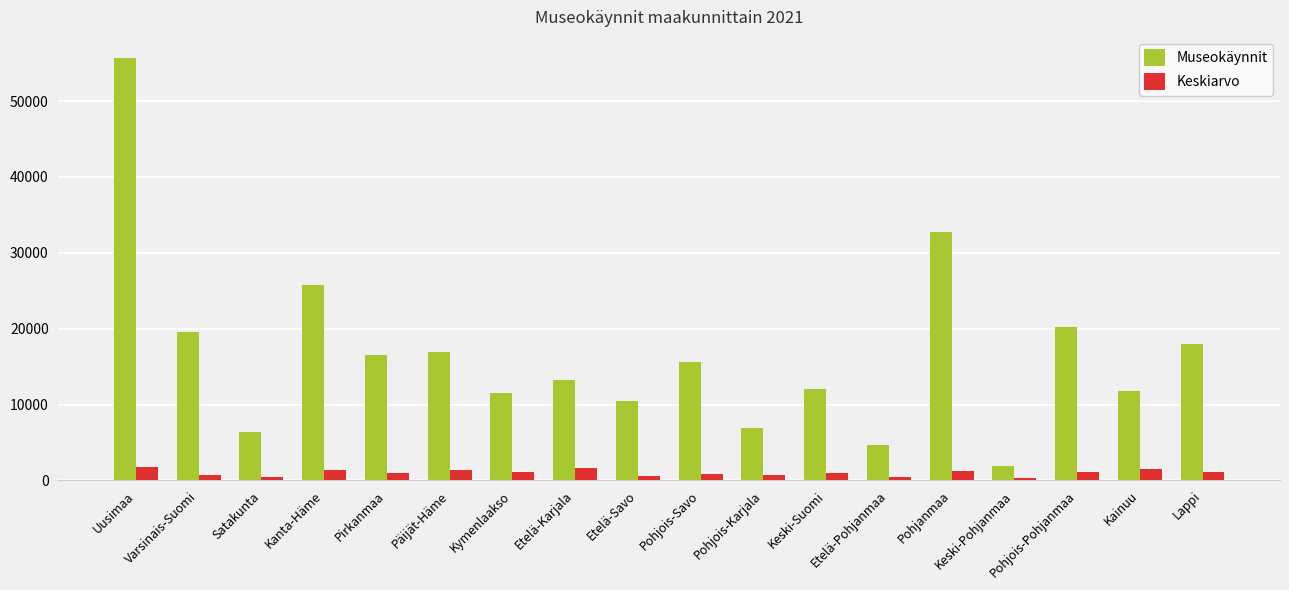

Which label corresponds to the largest value in the chart?

Uusimaa